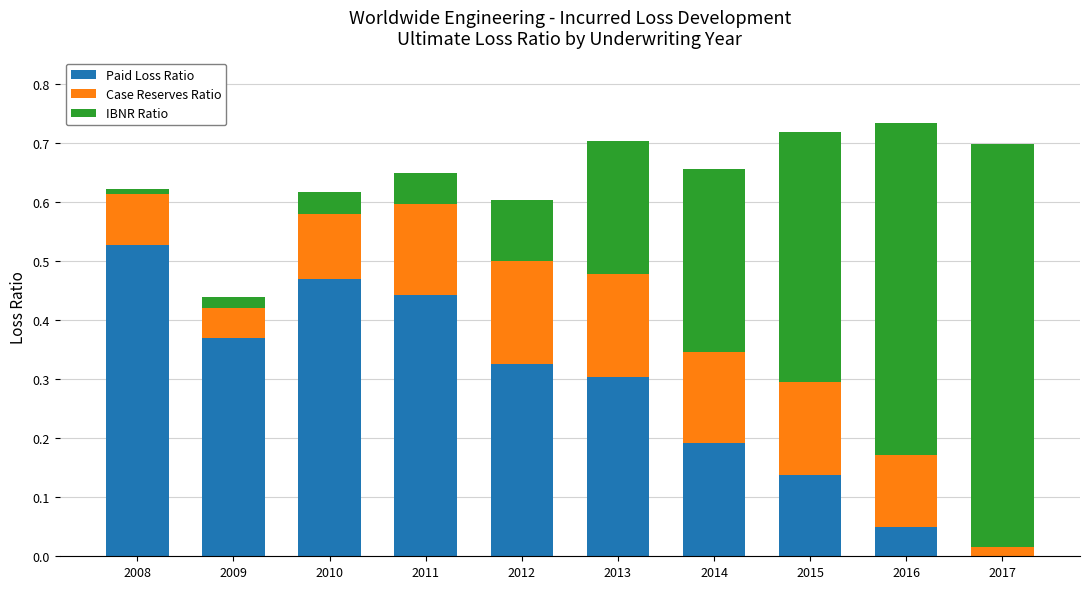

The value of Paid Loss Ratio at 2016 is 0.1. True or false?

False